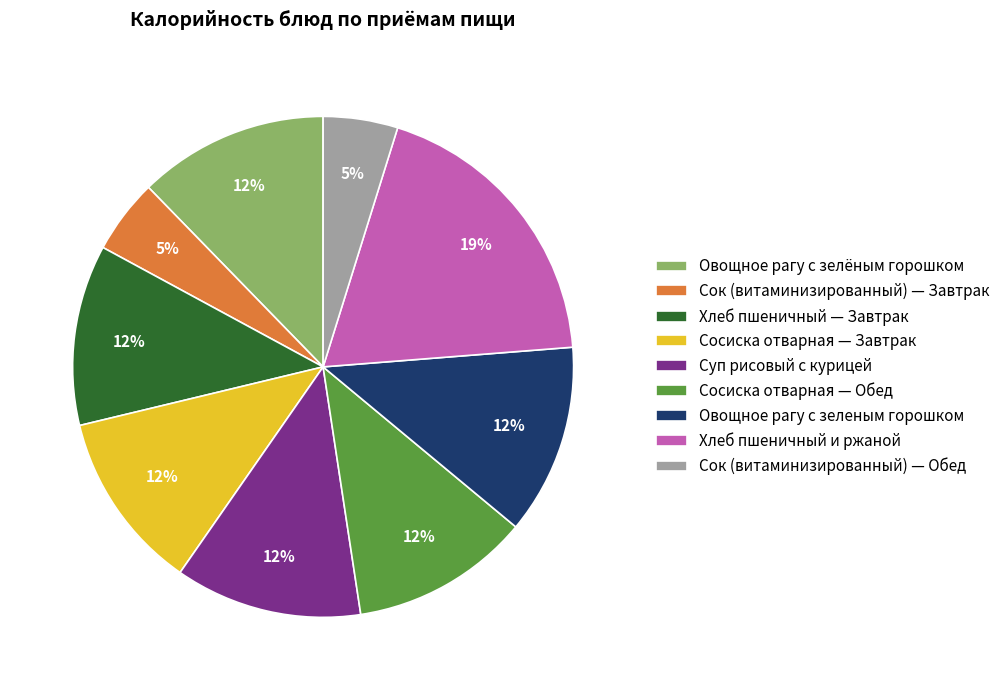

Which slice is the largest?

Хлеб пшеничный и ржаной